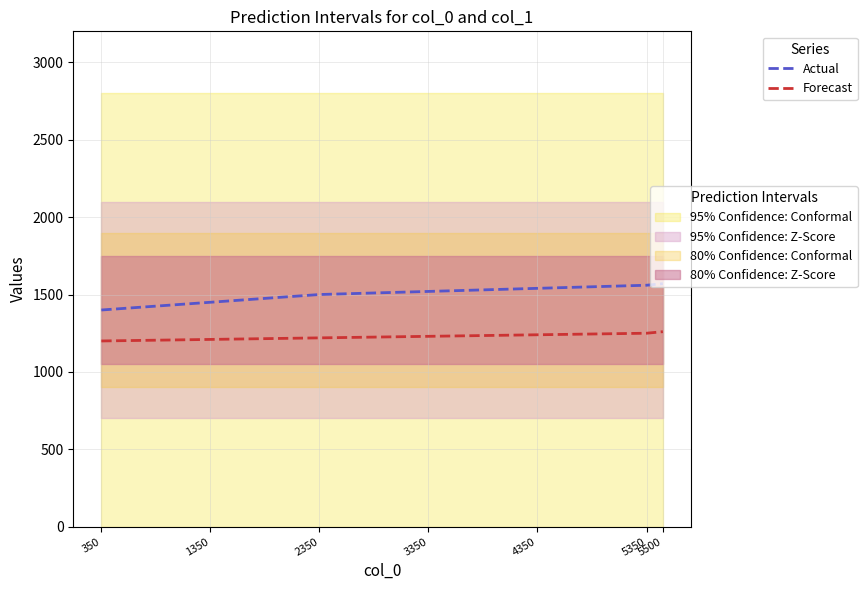

True or false: Actual and Forecast intersect in this chart.

False